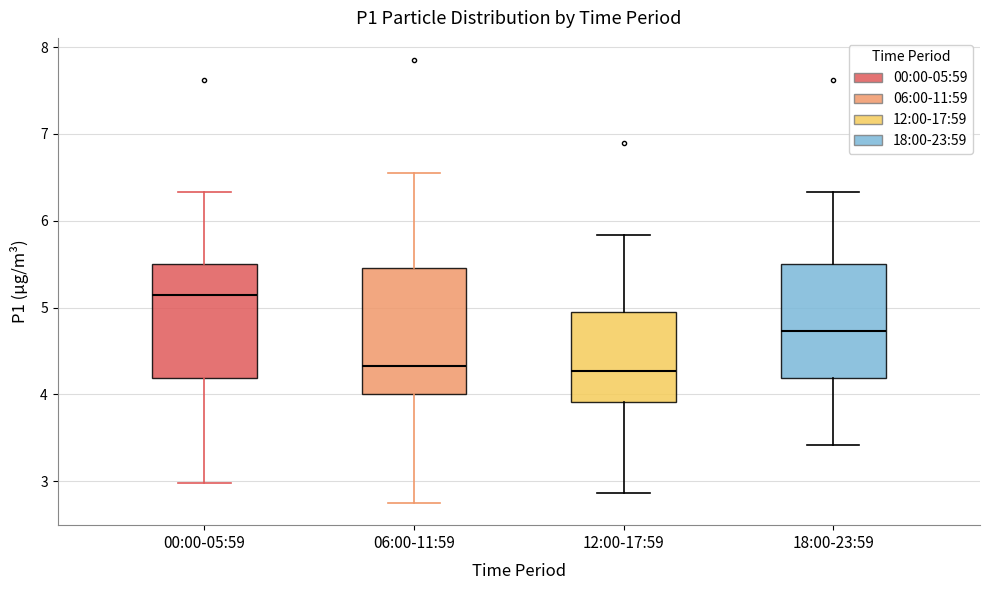

Reading left to right, read every box against the y-axis: the position of its median line, the range the box covers, and the ends of its whiskers. The values are not printed on the chart, so give them approximately, as read against the axis.

00:00-05:59: median 5.2, box 4.2 to 5.5, whiskers 3.0 to 6.3
06:00-11:59: median 4.3, box 4.0 to 5.5, whiskers 2.8 to 6.6
12:00-17:59: median 4.3, box 3.9 to 5.0, whiskers 2.9 to 5.8
18:00-23:59: median 4.7, box 4.2 to 5.5, whiskers 3.4 to 6.3